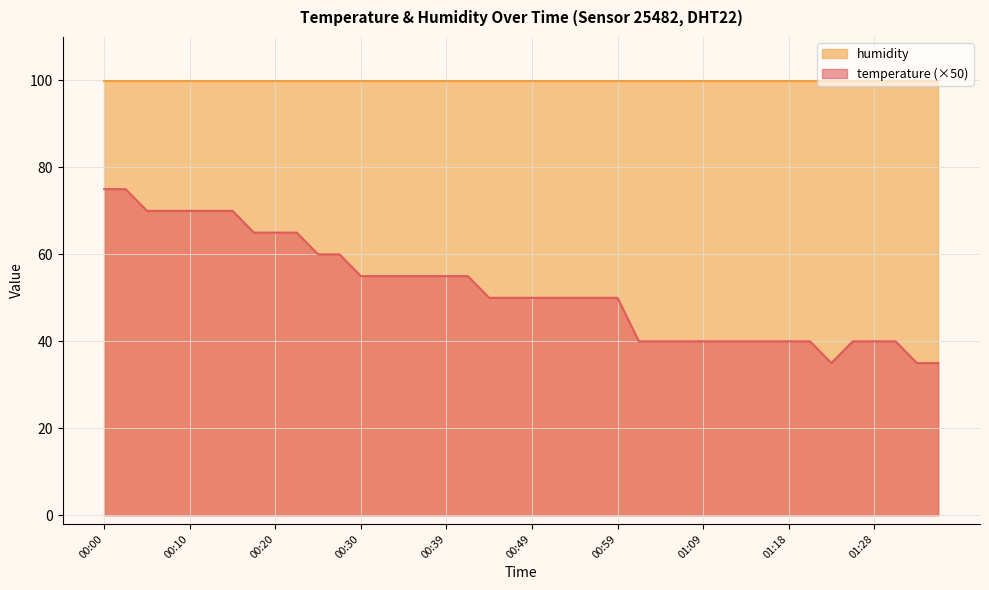

What is the difference between the values at 00:37 and 01:36?

20.0